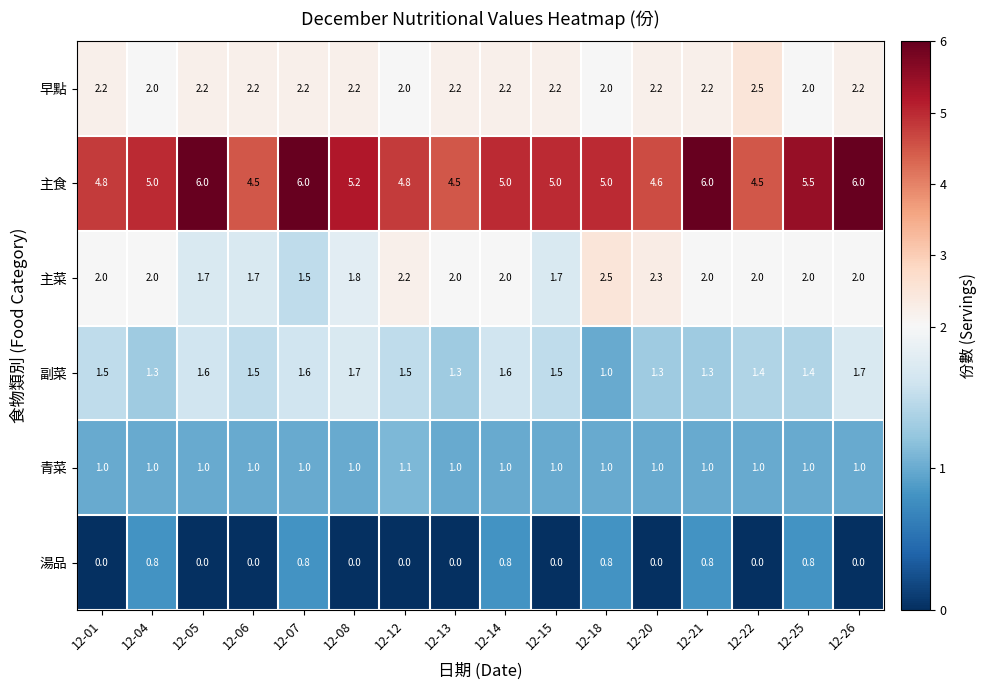

Read the 副菜 value at 12-18.

1.0